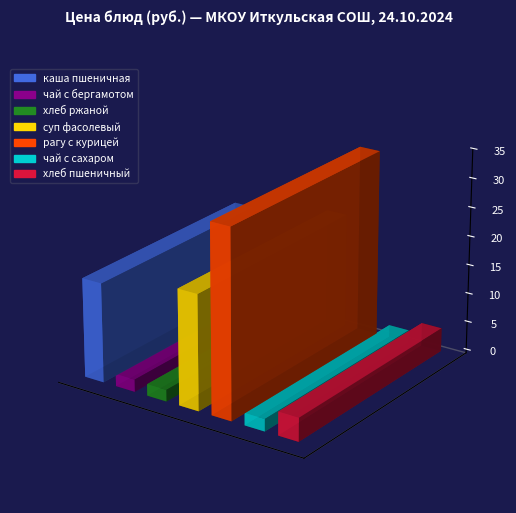

What is the smallest value displayed?

2.0